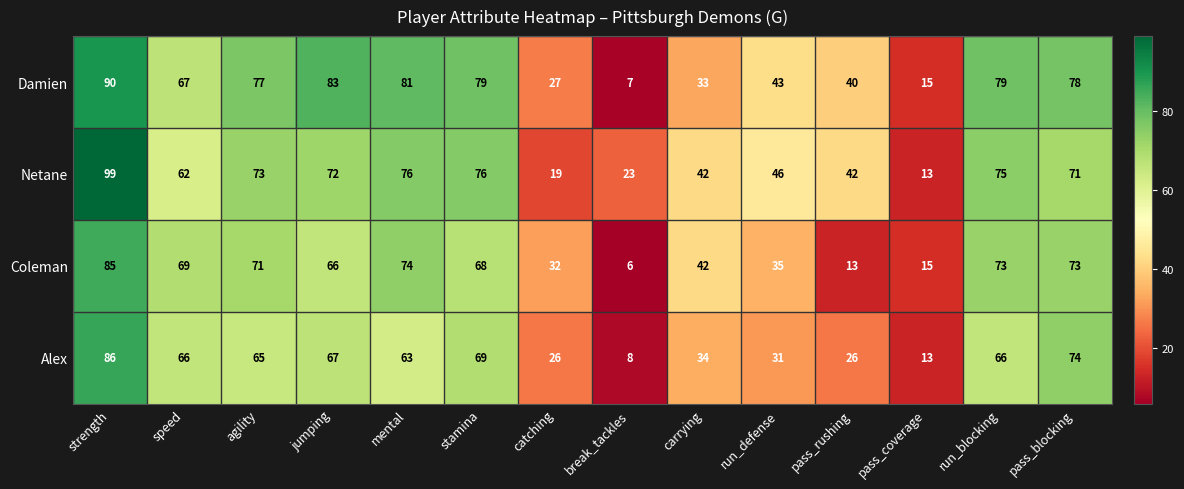

At which category is the sum across all series the highest?

strength